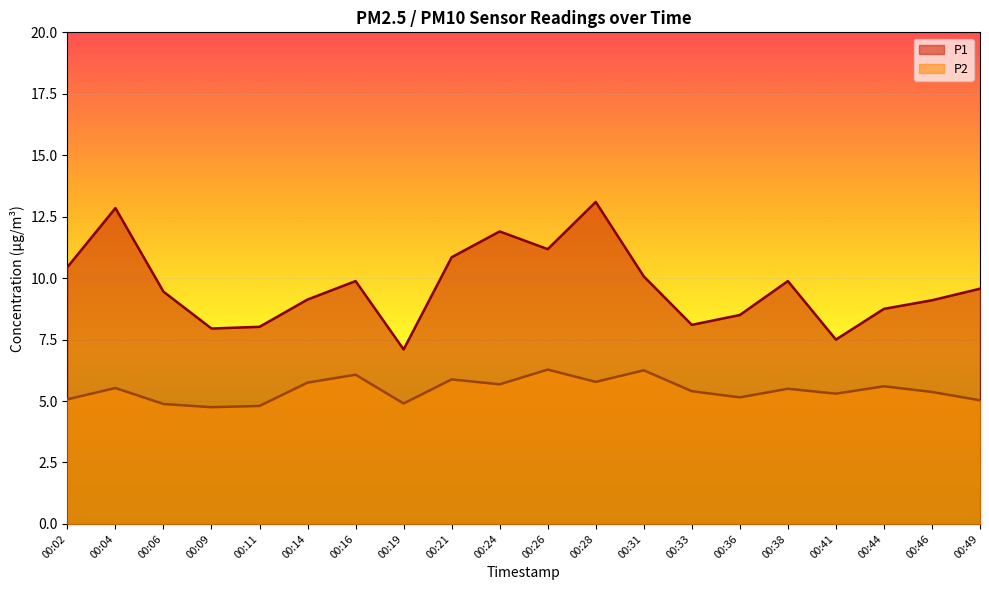

How many data points in P1 are above 9?

13